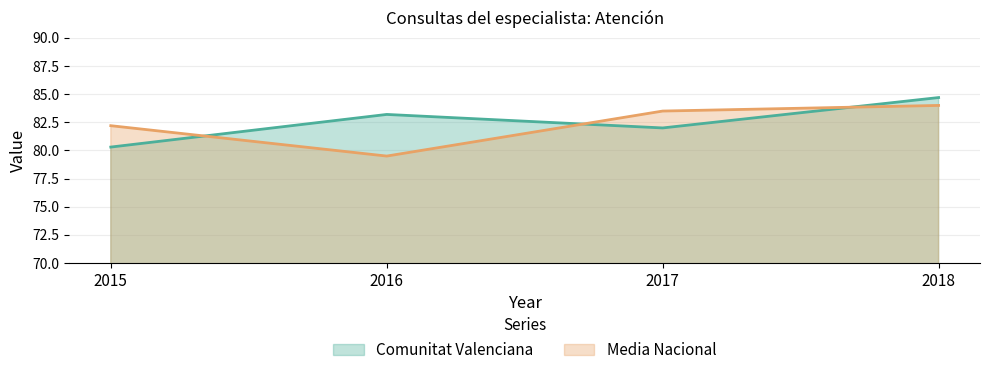

Which series has the largest range (max minus min)?

Media Nacional